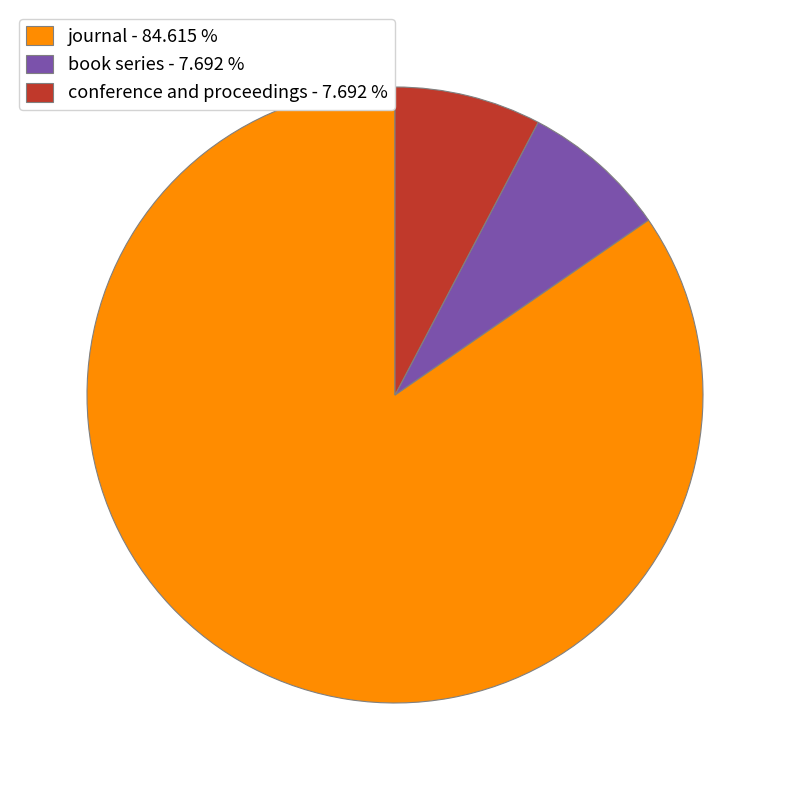

Is the sum of journal - 84.615 % and book series - 7.692 % greater than half?

Yes